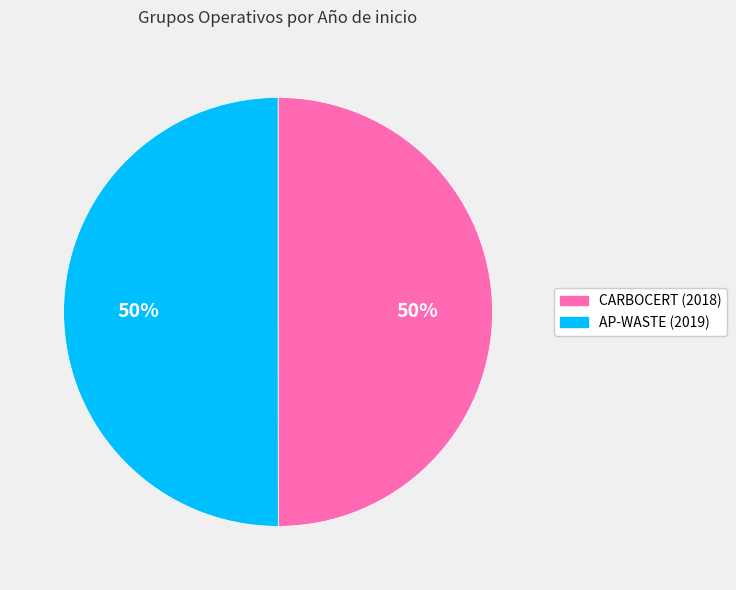

How many slices are in this pie chart?

2